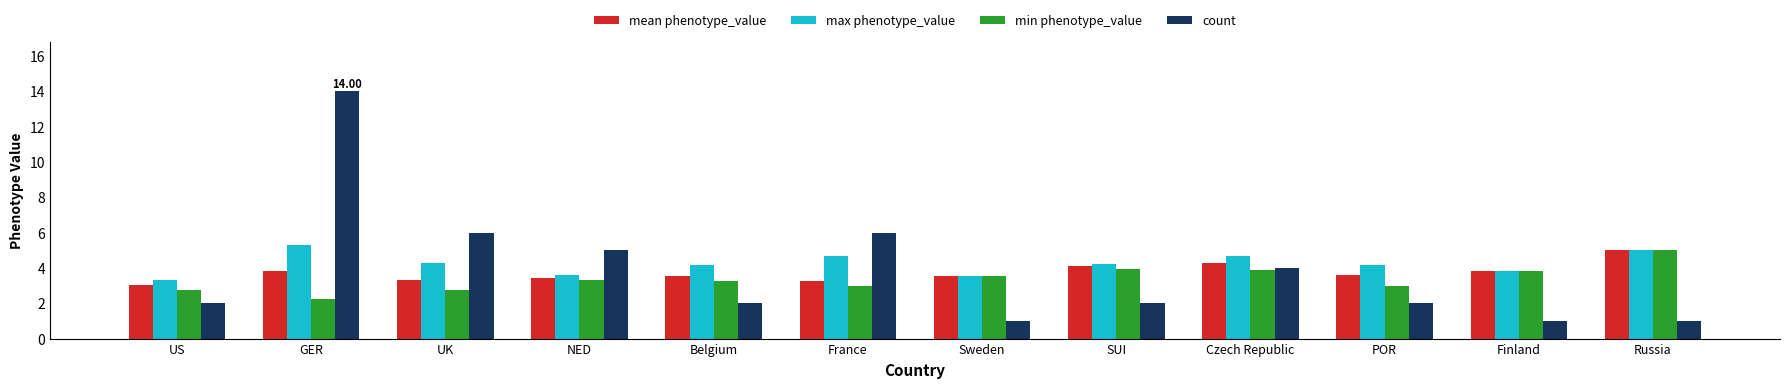

Does the chart contain any negative values?

No